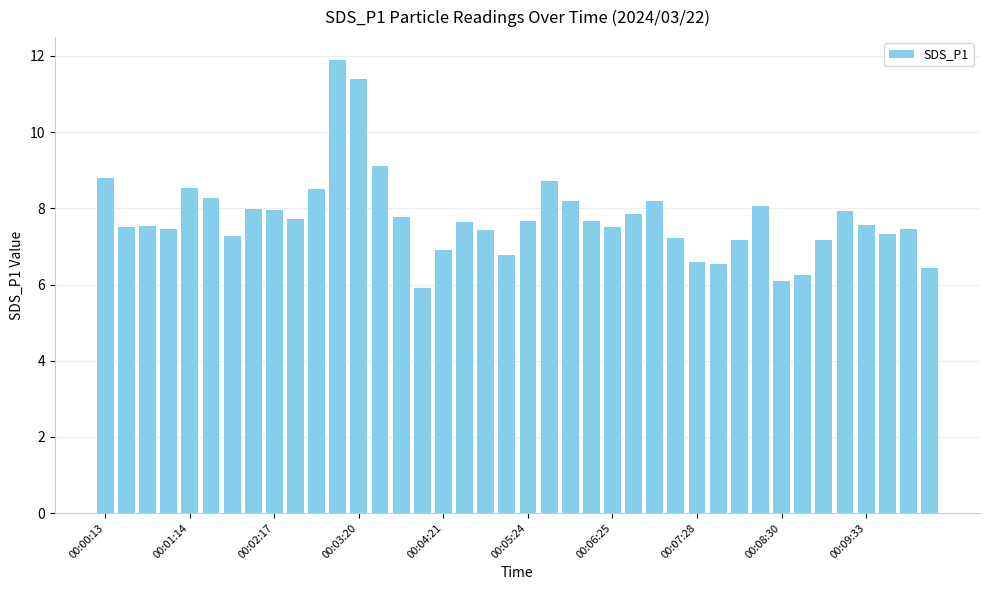

What is the value of the 16th bar from the left?

5.9